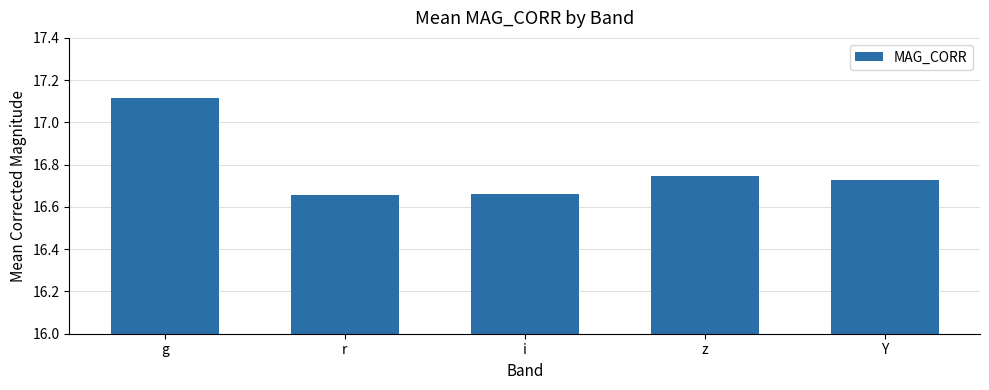

Count the values in the range 16 to 17.

4